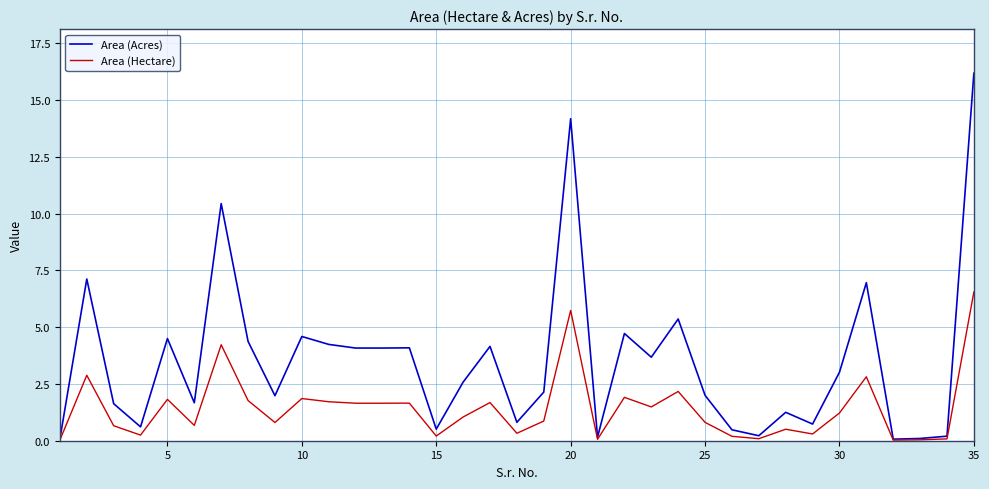

Which series has the largest total across all categories?

Area (Acres)